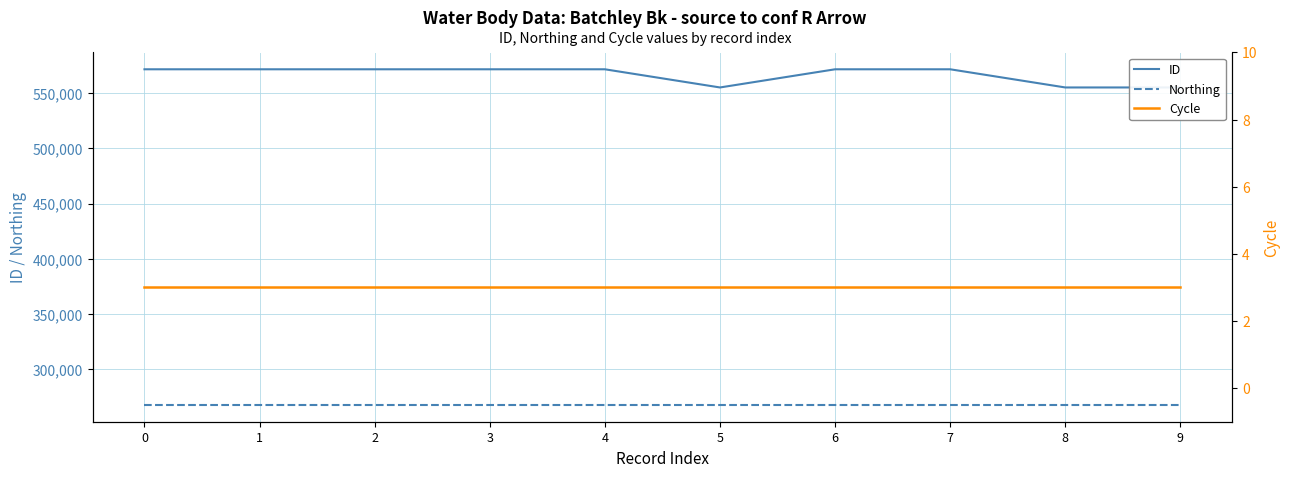

Reading right to left, list all the values displayed in this chart.

ID: 555144	555145	571590	571591	555146	571592	571594	571587	571588	571589
Northing: 267878	267878	267878	267878	267878	267878	267878	267878	267878	267878
Cycle: 3	3	3	3	3	3	3	3	3	3